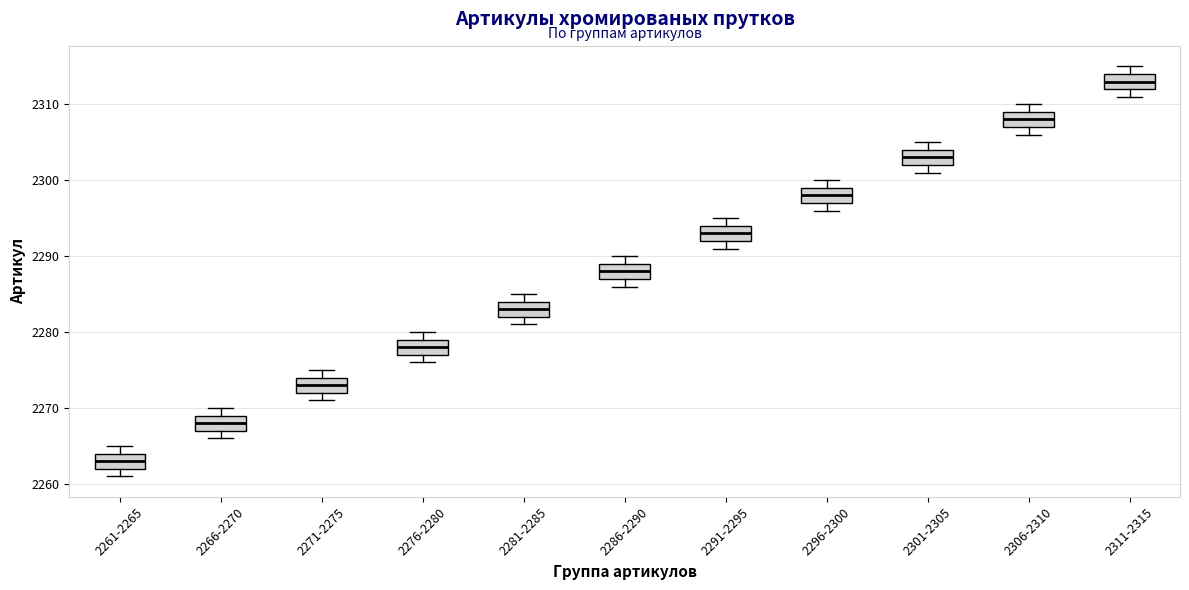

Reading left to right, transcribe this box plot: for each box, give where its median line is, the range the box spans, and where its two whiskers end, as read against the y-axis. The values are not printed on the chart, so give them approximately, as read against the axis.

2261-2265: median 2263, box 2262 to 2264, whiskers 2261 to 2265
2266-2270: median 2268, box 2267 to 2269, whiskers 2266 to 2270
2271-2275: median 2273, box 2272 to 2274, whiskers 2271 to 2275
2276-2280: median 2278, box 2277 to 2279, whiskers 2276 to 2280
2281-2285: median 2283, box 2282 to 2284, whiskers 2281 to 2285
2286-2290: median 2288, box 2287 to 2289, whiskers 2286 to 2290
2291-2295: median 2293, box 2292 to 2294, whiskers 2291 to 2295
2296-2300: median 2298, box 2297 to 2299, whiskers 2296 to 2300
2301-2305: median 2303, box 2302 to 2304, whiskers 2301 to 2305
2306-2310: median 2308, box 2307 to 2309, whiskers 2306 to 2310
2311-2315: median 2313, box 2312 to 2314, whiskers 2311 to 2315